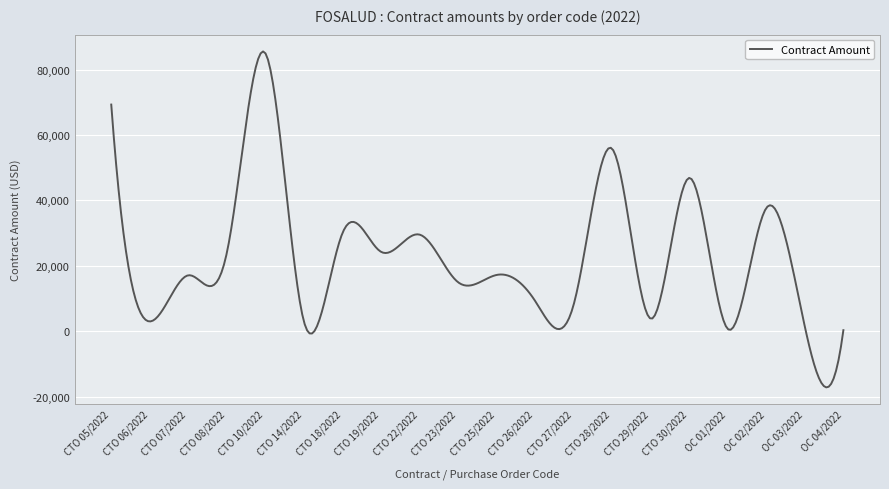

Is this an area chart (filled region under the line)?

No